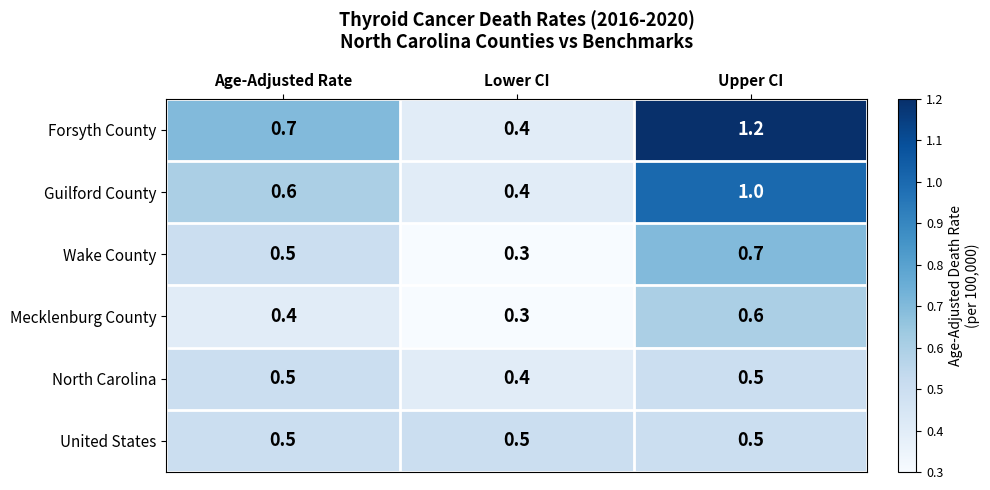

Is it true that Forsyth County equals 1.8 at Upper CI?

False